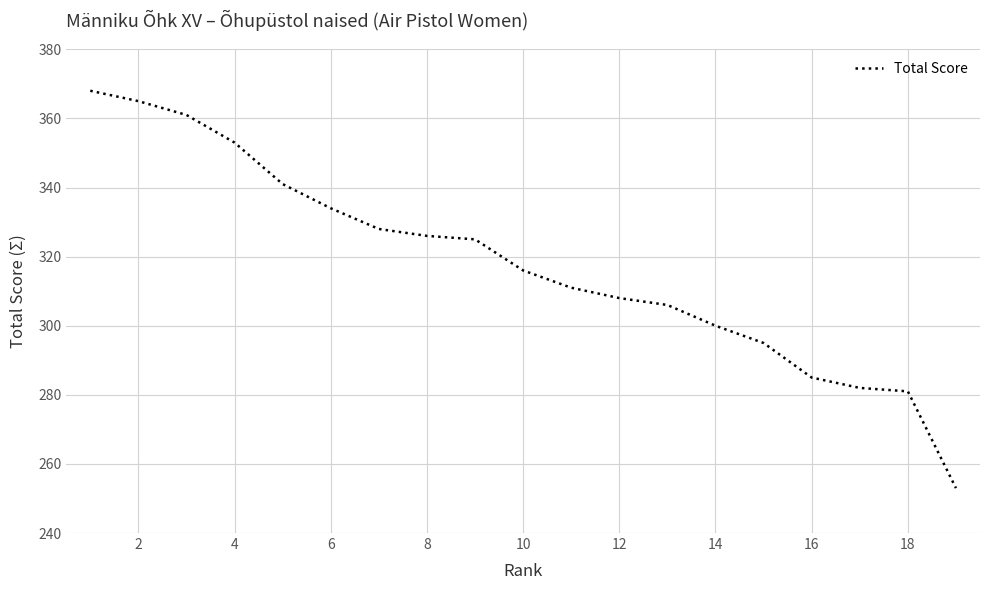

How many lines are shown in the chart?

1